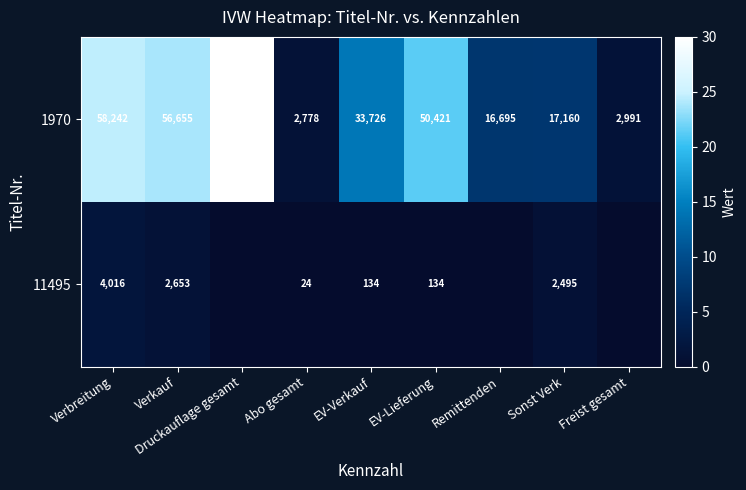

Which category has the highest value in the 1970 series?

Druckauflage gesamt